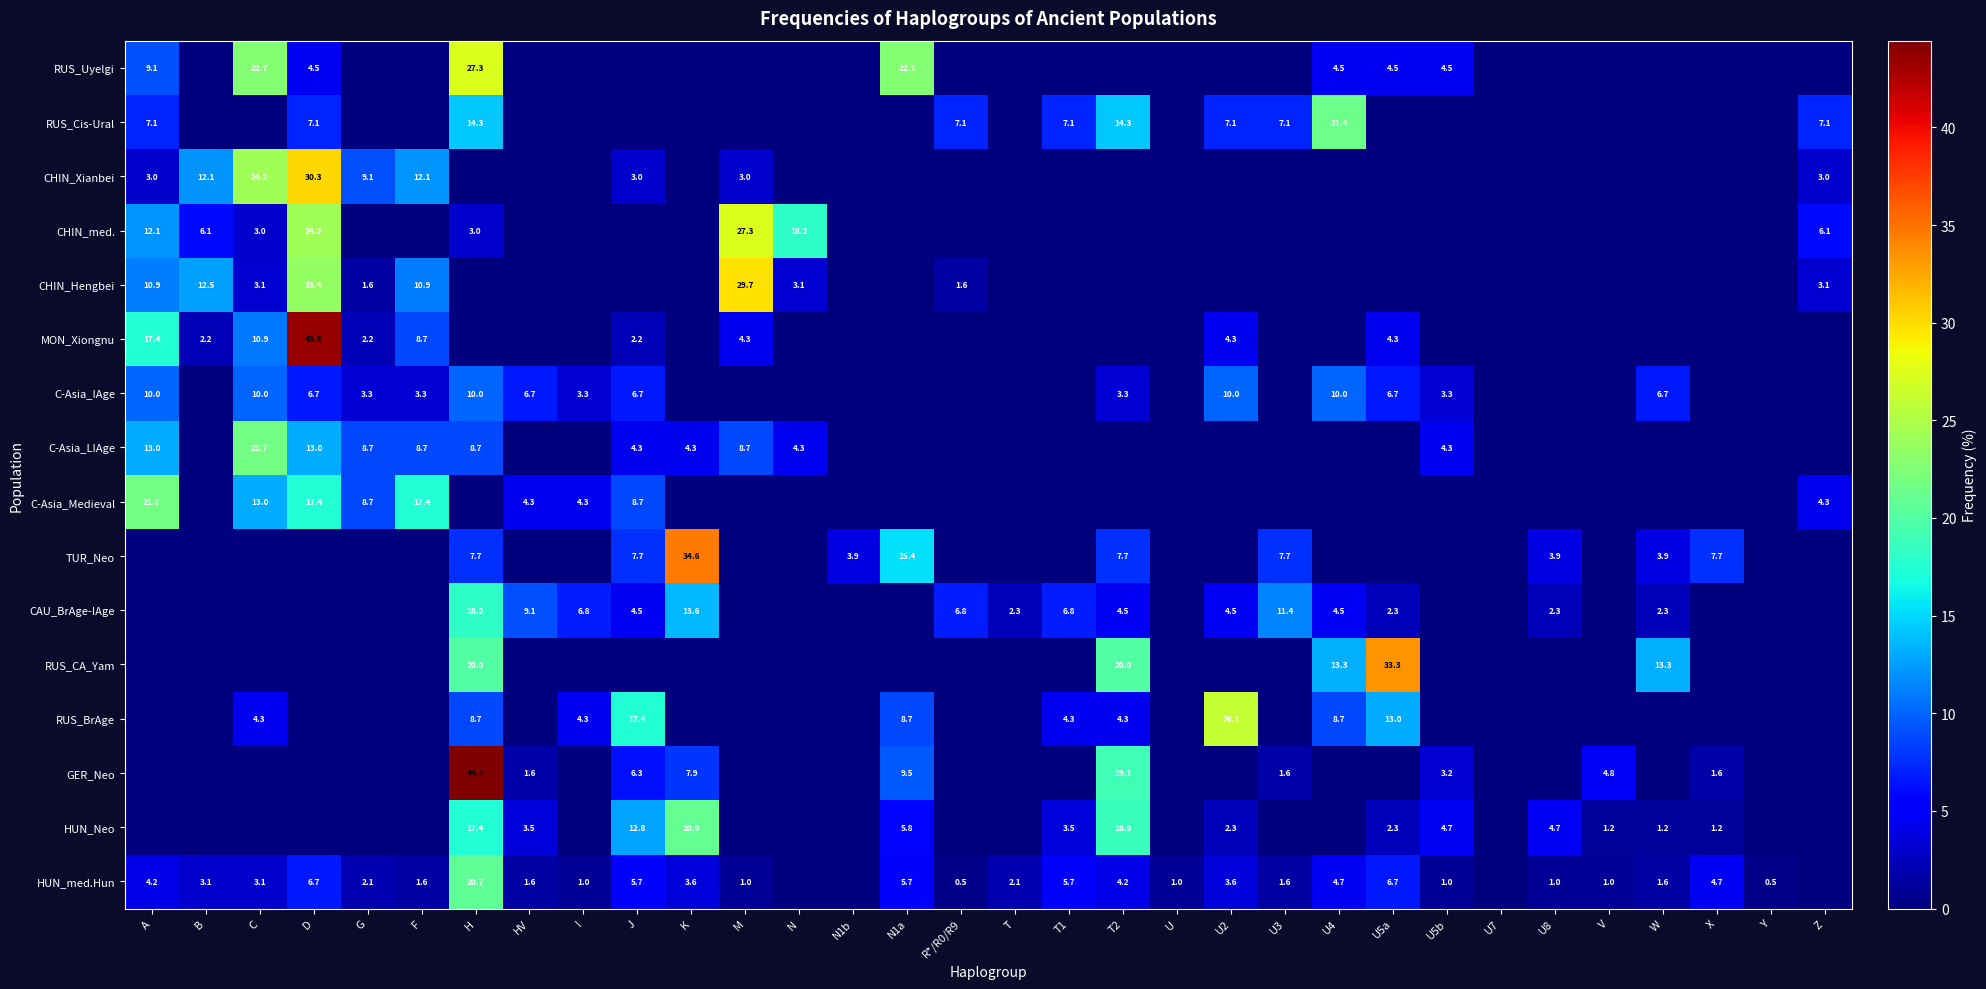

True or false: CAU_BrAge-IAge has a value of 2.3 at W.

True